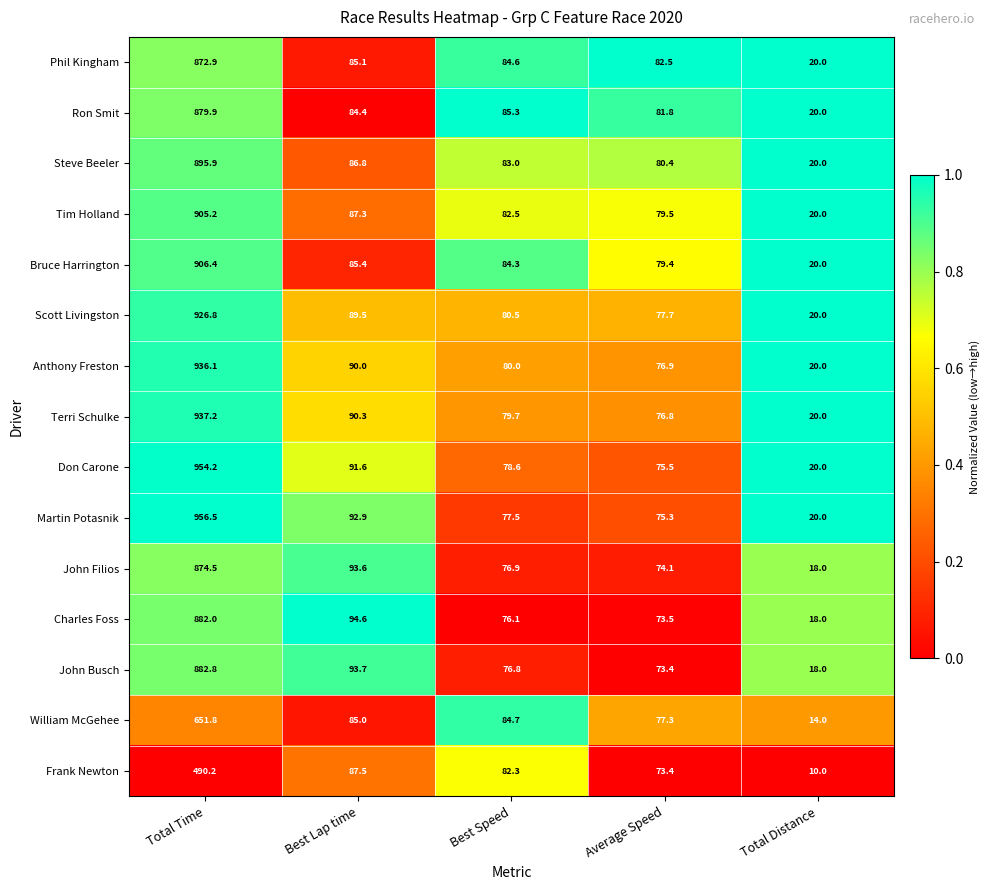

List the series in order of their peak value, lowest first.

Frank Newton, William McGehee, Phil Kingham, John Filios, Ron Smit, Charles Foss, John Busch, Steve Beeler, Tim Holland, Bruce Harrington, Scott Livingston, Anthony Freston, Terri Schulke, Don Carone, Martin Potasnik